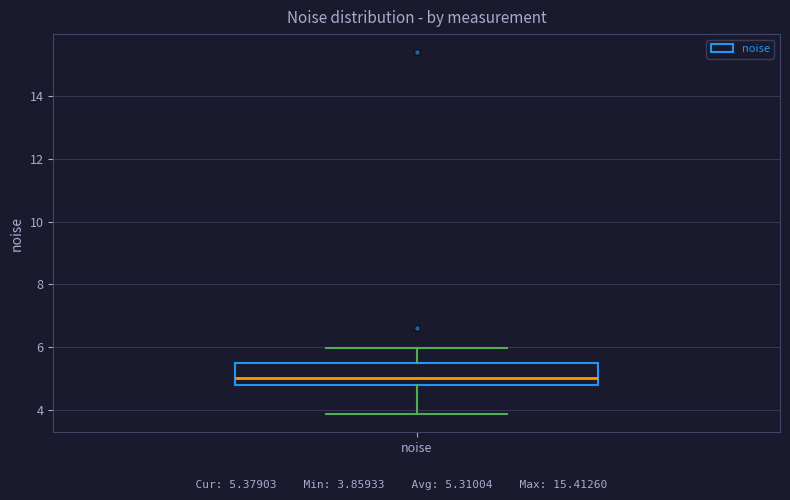

Transcribe this box plot: give where the median line is, the range the box spans, and where the two whiskers end, as read against the y-axis. The values are not printed on the chart, so give them approximately, as read against the axis.

median 5.0, box 4.8 to 5.4, whiskers 3.8 to 6.0